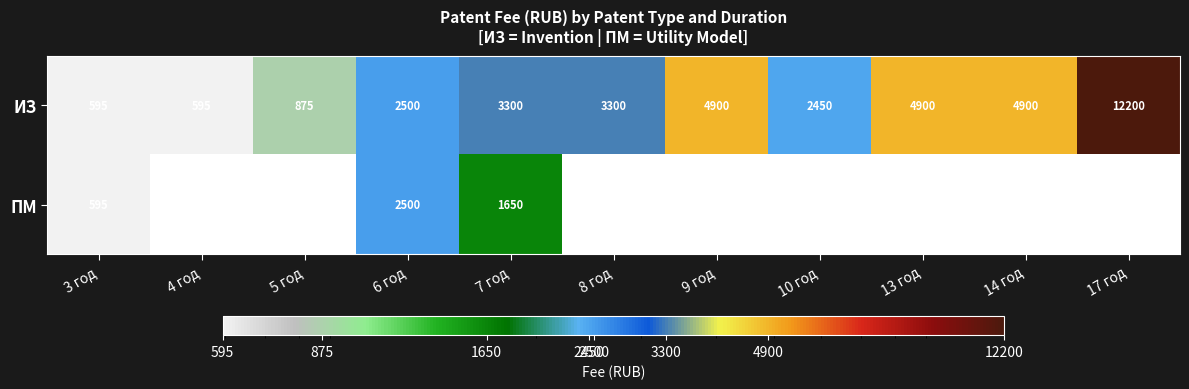

At how many categories does at least one series exceed 9557?

1